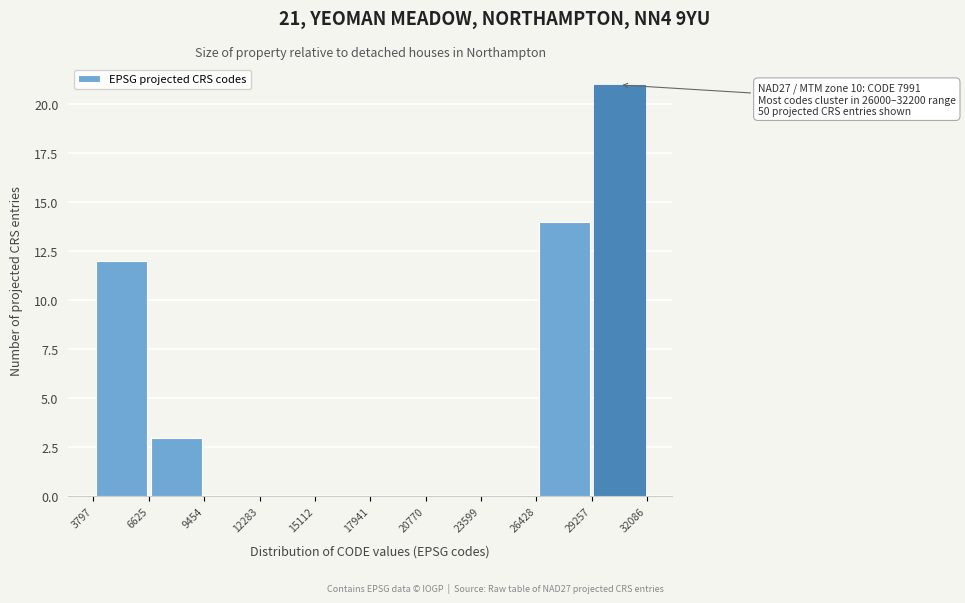

Over which range of the x-axis is the bar tallest?

29257 to 32086